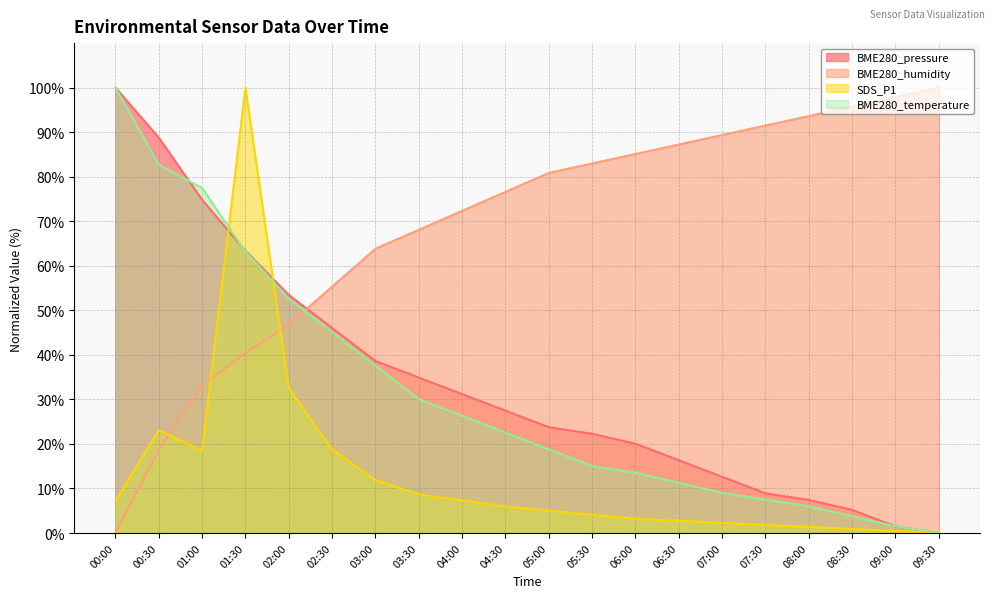

Does the chart have visible grid lines?

Yes